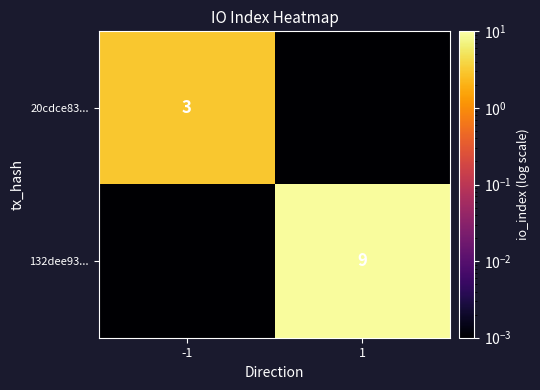

How many data points does each series have?

2